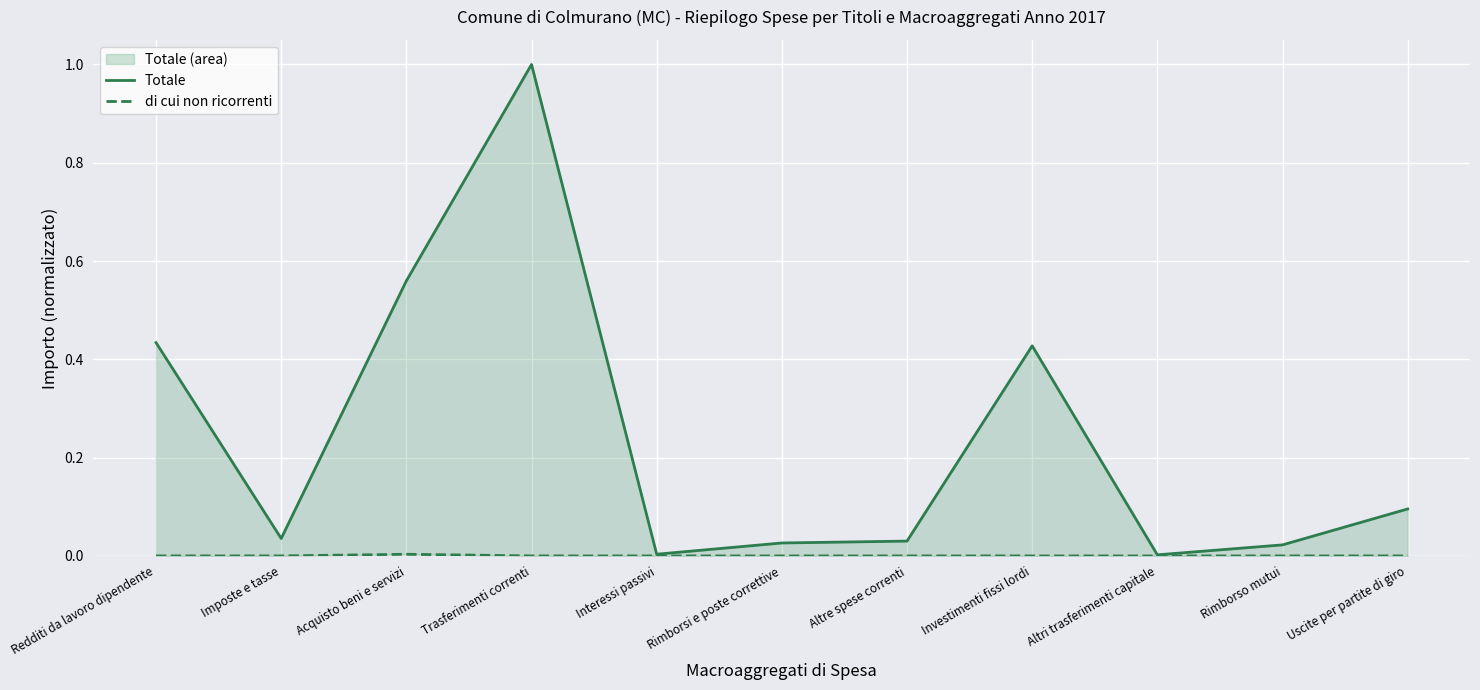

What is the label of the 11th point from the left?

Uscite per partite di giro